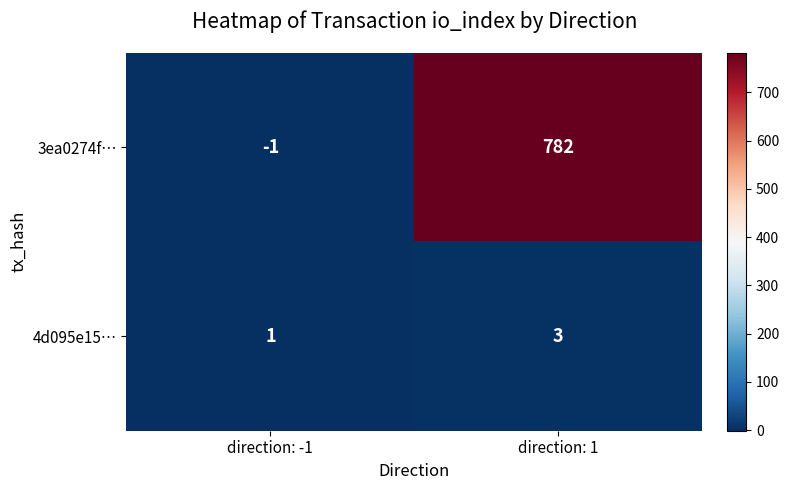

True or false: 3ea0274f… has a value of 393 at direction: 1.

False